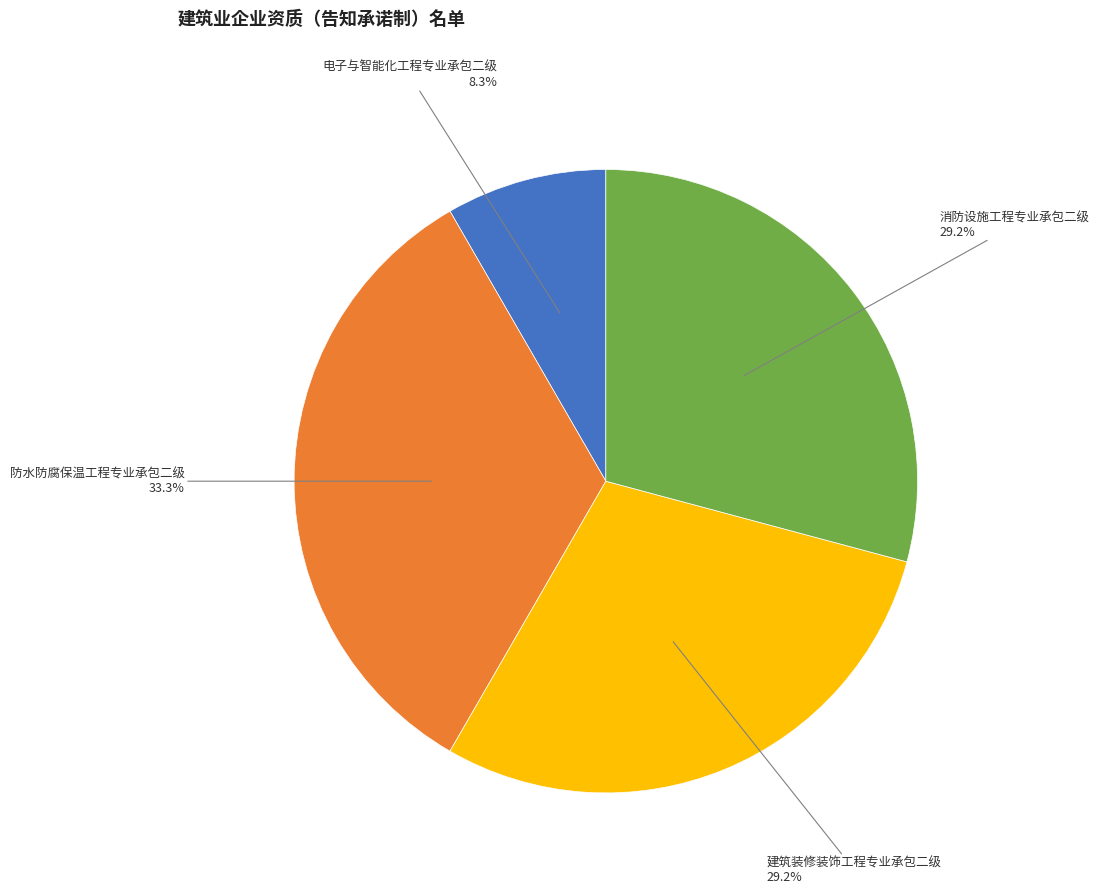

The 防水防腐保温工程专业承包二级 slice represents 33% of the pie. True or false?

True